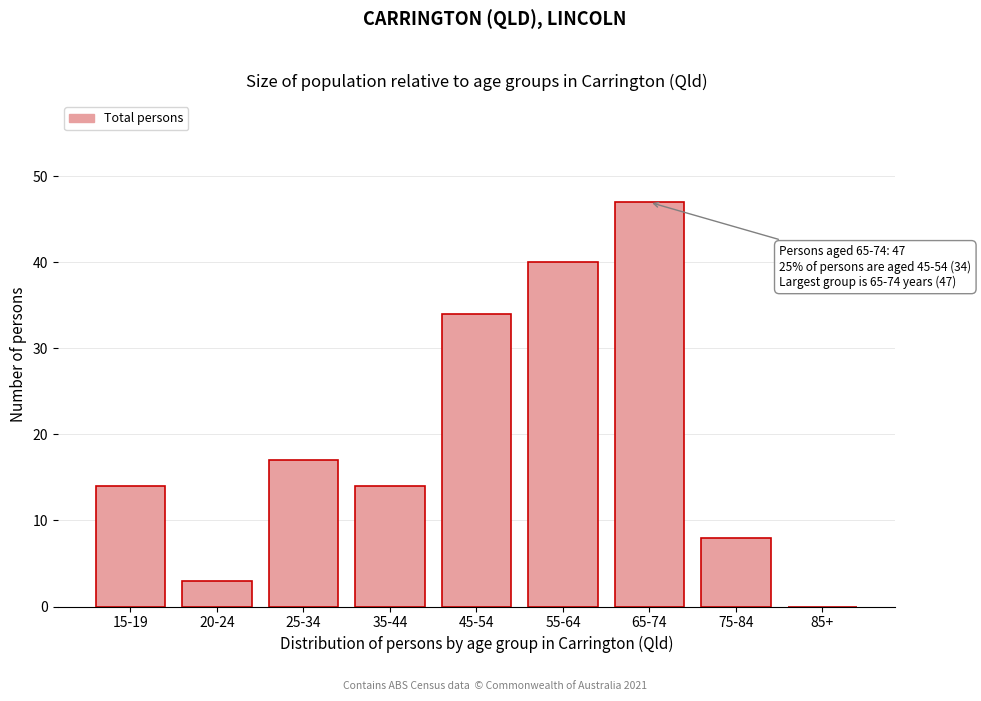

Reading left to right, transcribe all the data shown in this chart.

15-19=14	20-24=3	25-34=17	35-44=14	45-54=34	55-64=40	65-74=47	75-84=8	85+=0